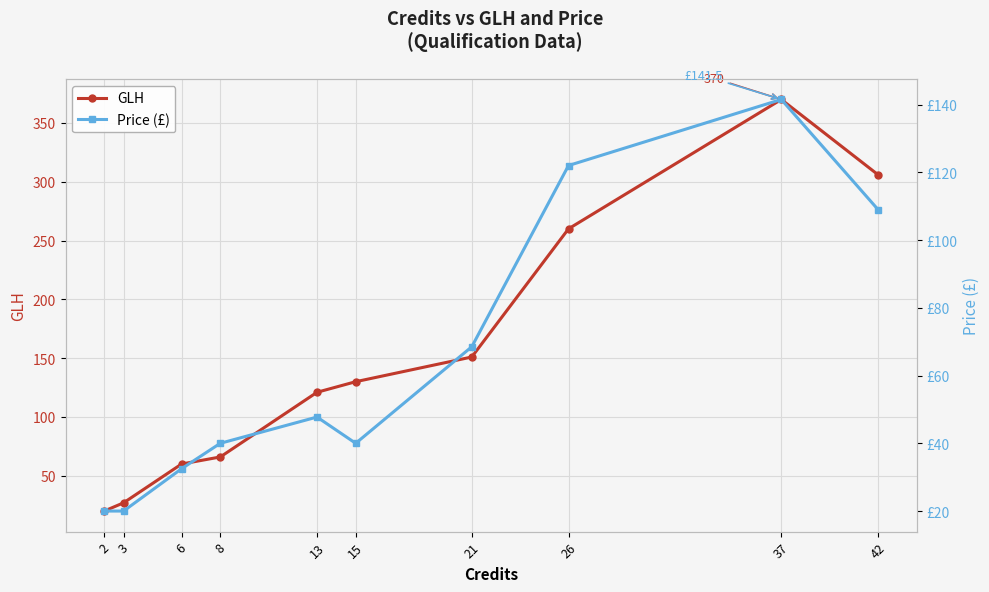

What is the smallest value displayed?

20.0